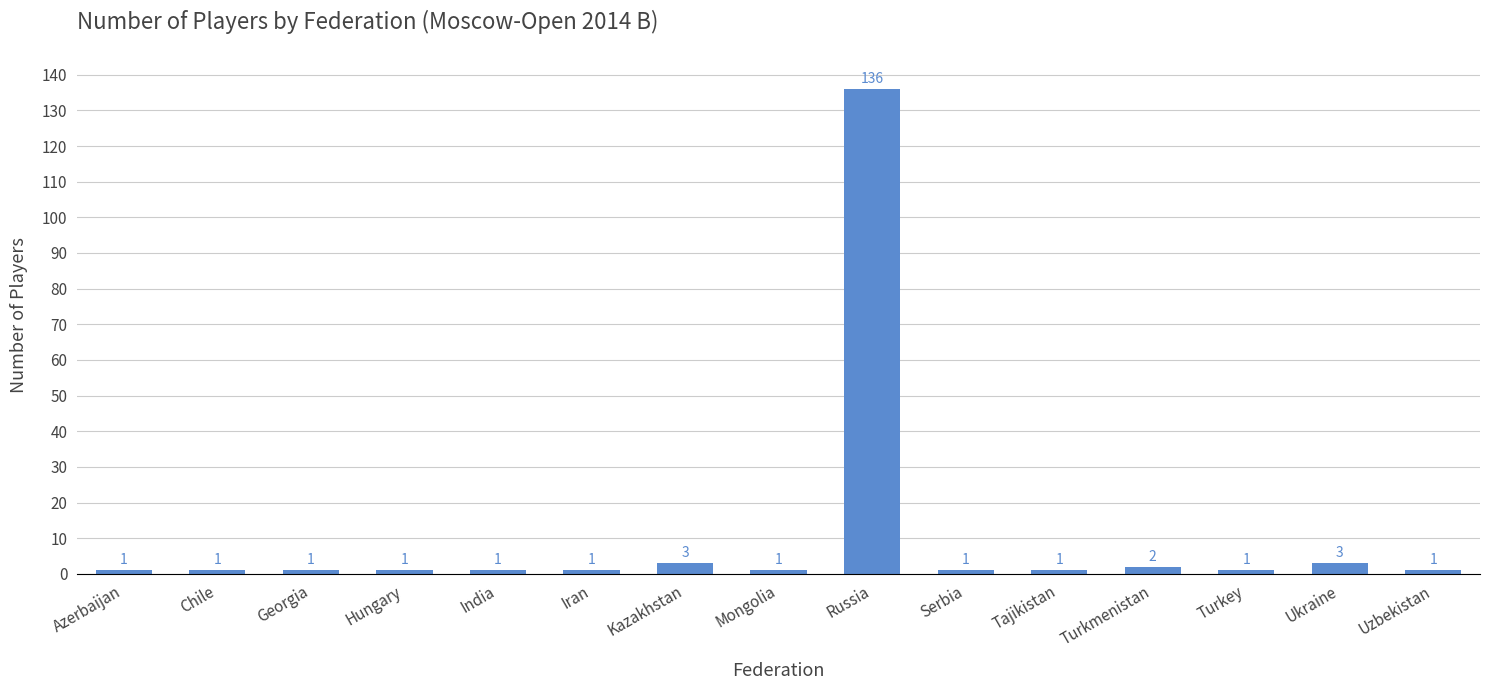

What is the difference between the maximum and second lowest values?

135